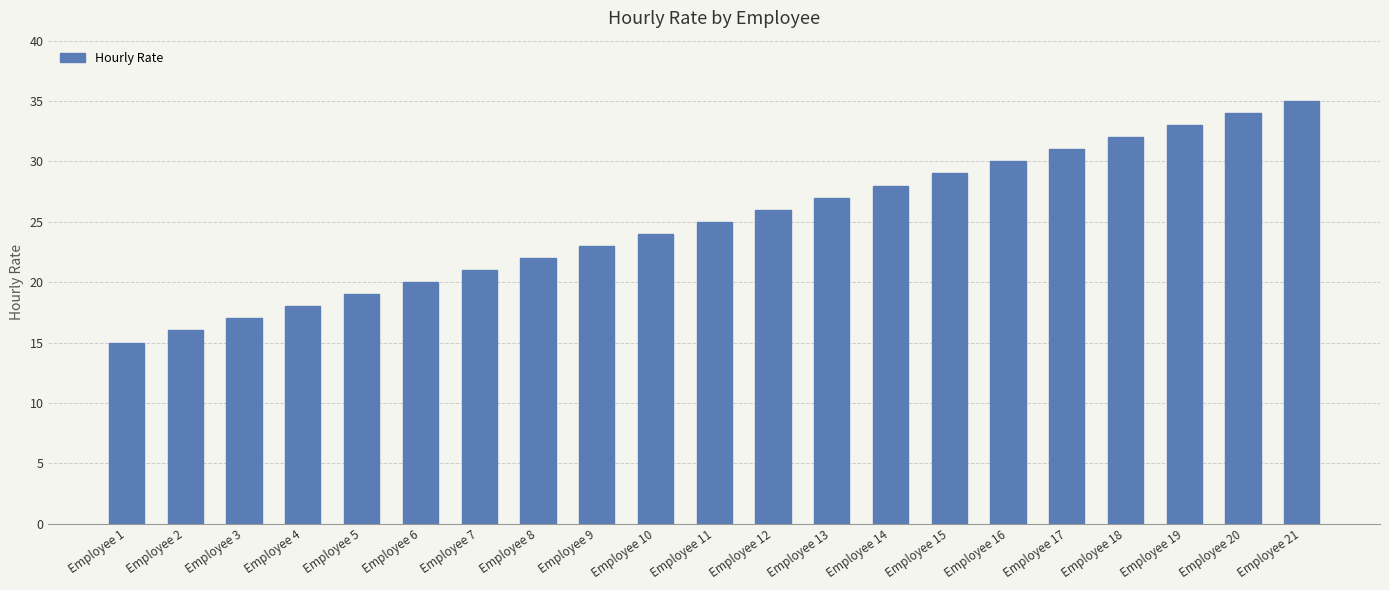

True or false: the data shows 19 at Employee 5.

True